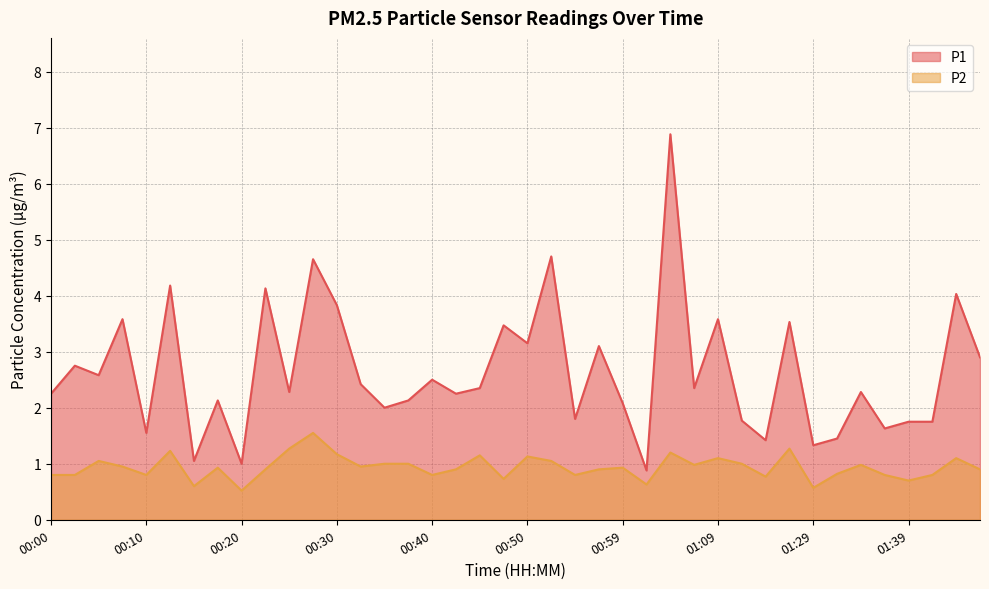

What is the lowest value of the P2 series?

0.5